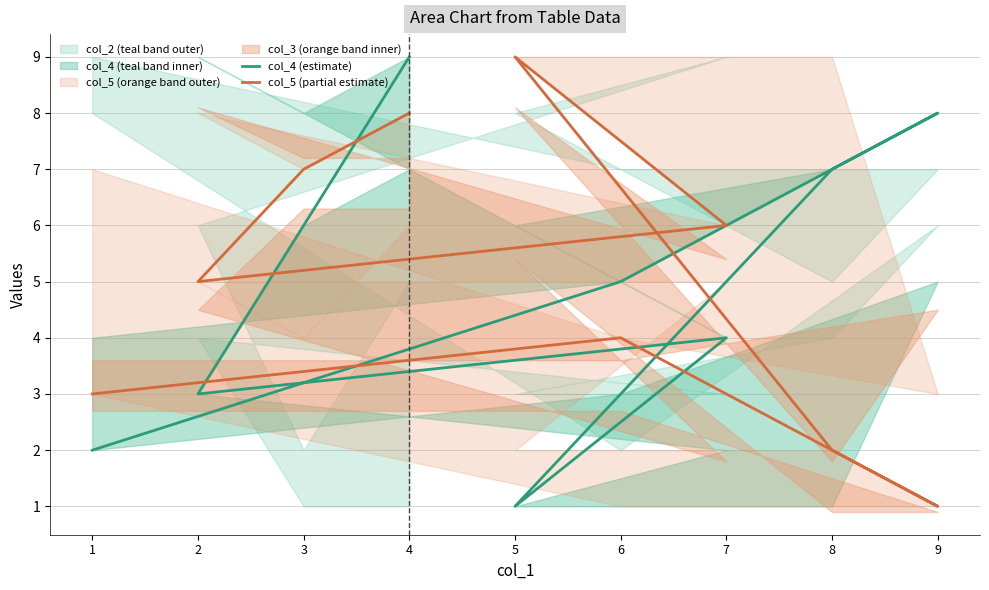

Between which two adjacent categories do col_4 (estimate) and col_5 (partial estimate) first intersect?

1 and 6